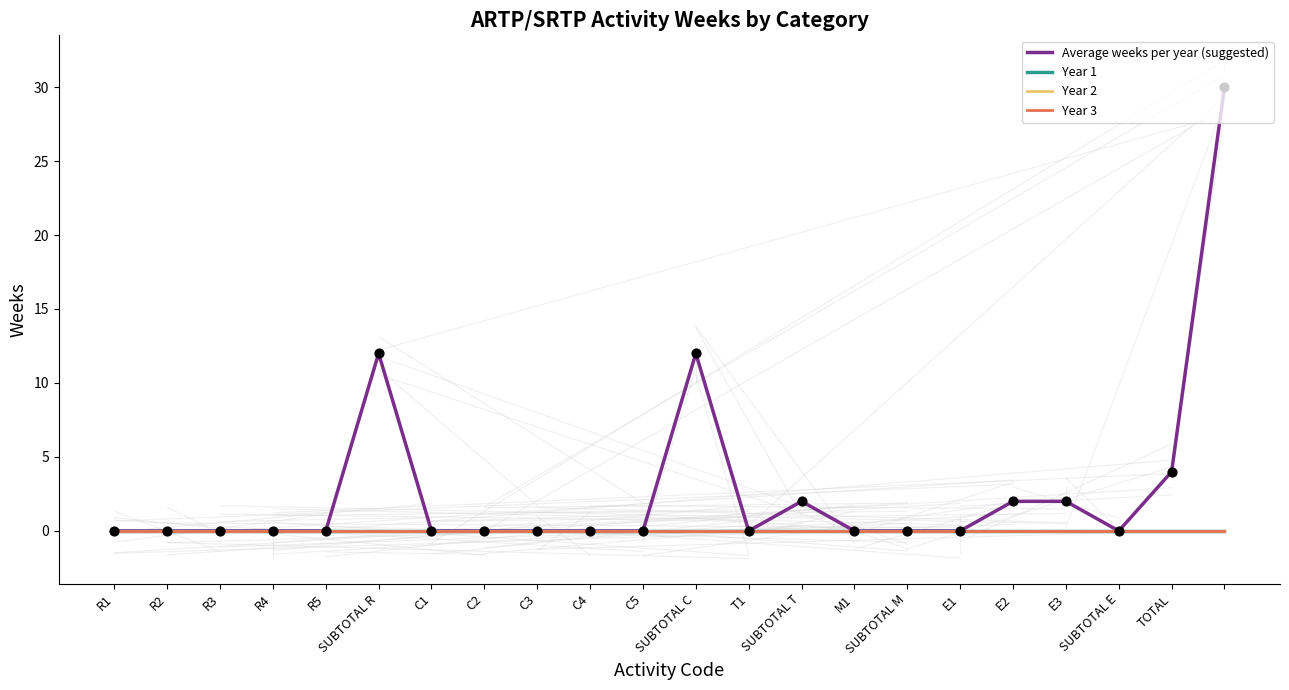

Does the chart have visible grid lines?

No